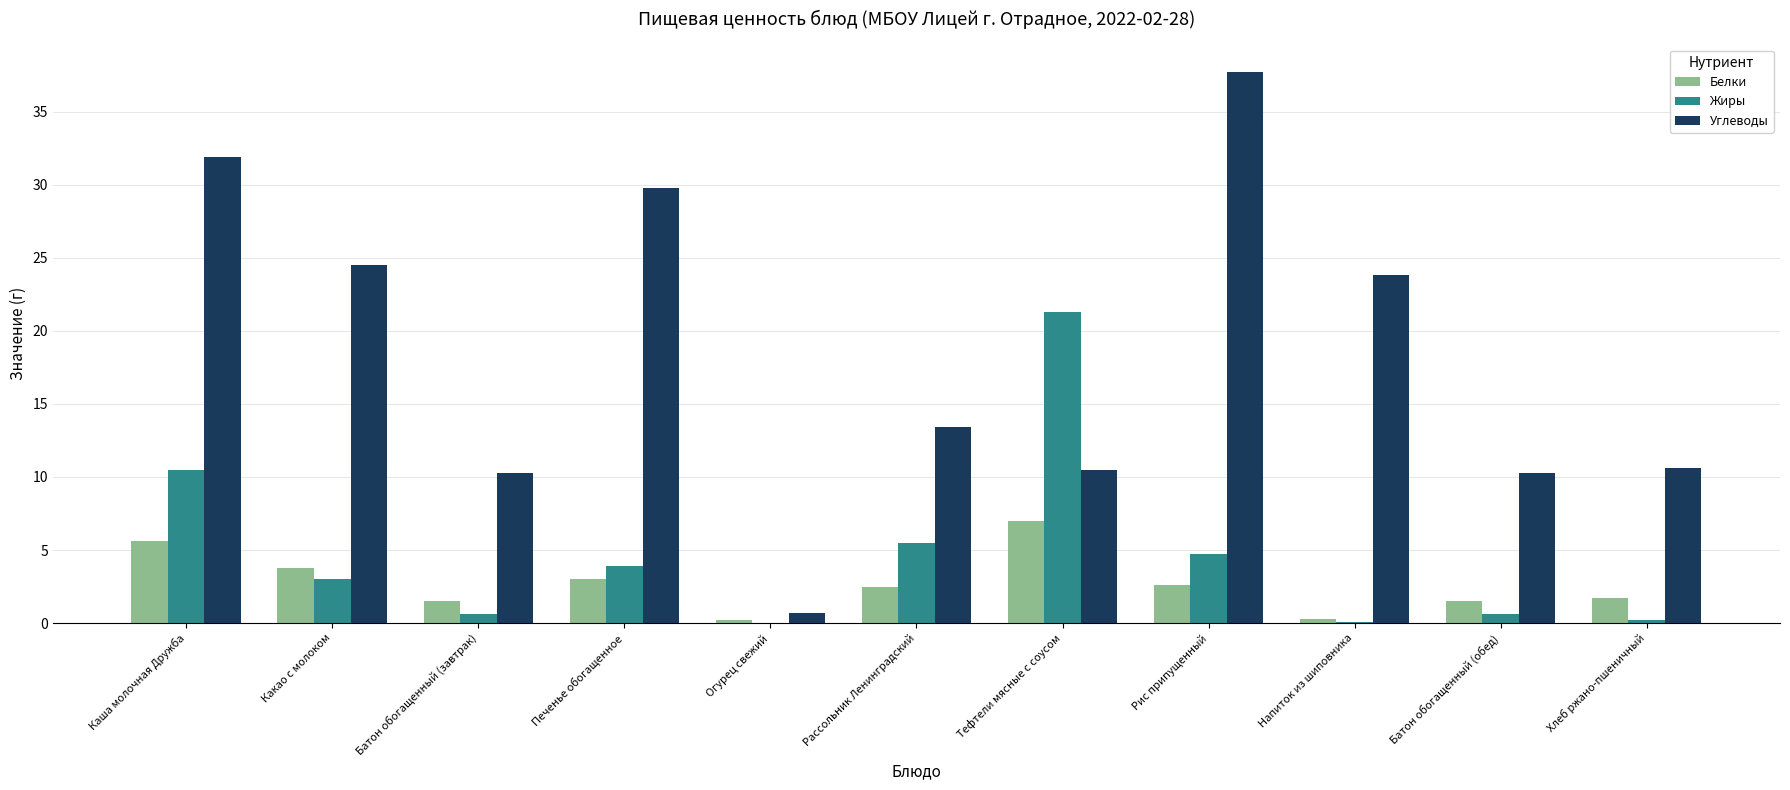

Is it true that Белки equals 1.5 at Батон обогащенный (завтрак)?

True